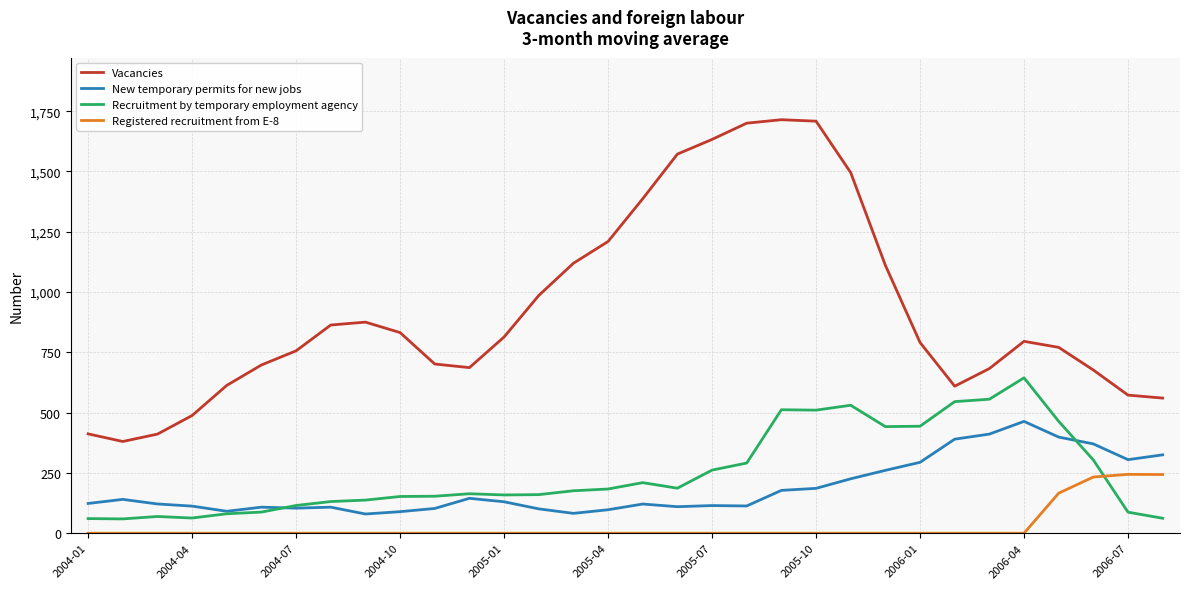

What is the lowest value of the New temporary permits for new jobs series?

79.7